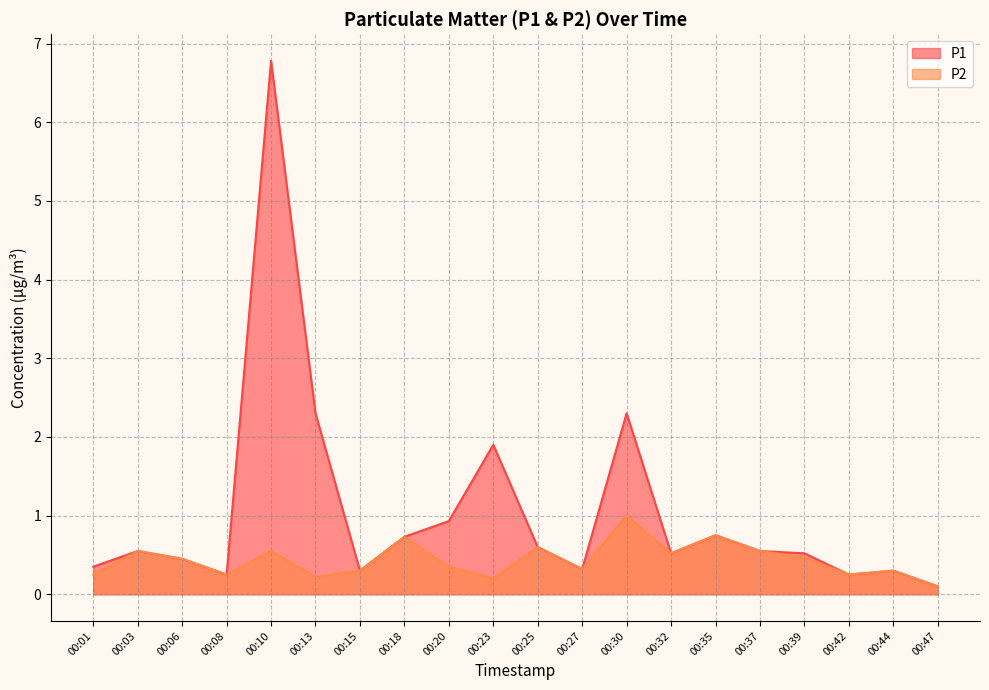

List the series in order of their peak value, lowest first.

P2_line, P1_line